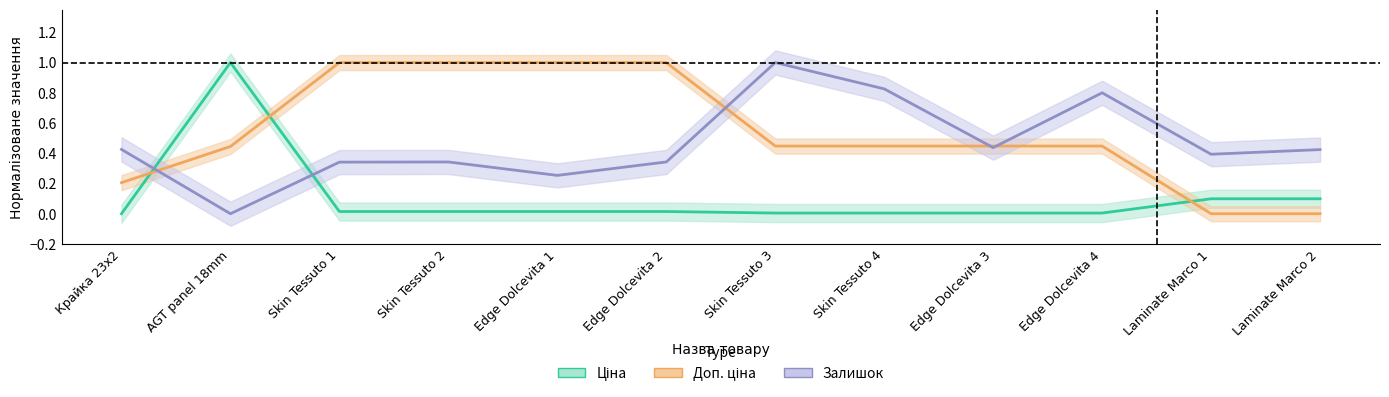

Between which two adjacent categories do Доп. ціна and Ціна first intersect?

Крайка 23x2 and AGT panel 18mm